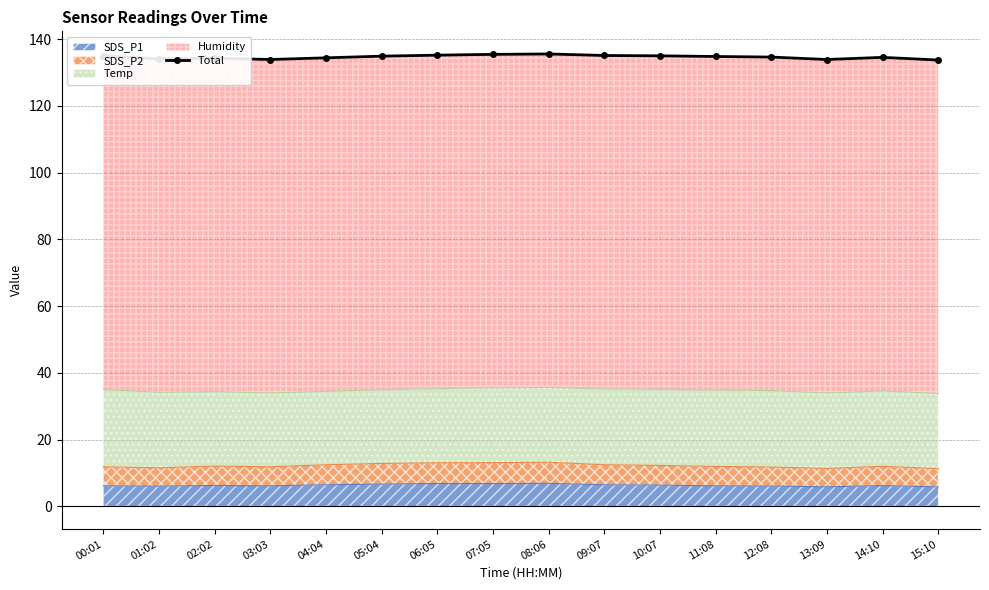

Between 10:07 and 15:10, which is larger?

10:07